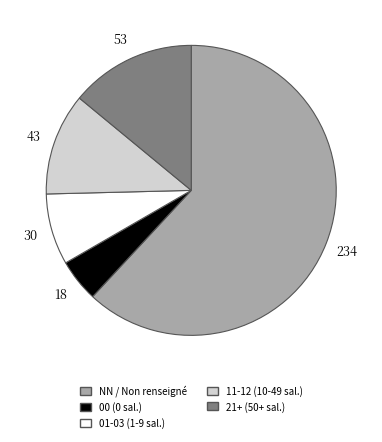

Is there a majority slice in this chart?

Yes